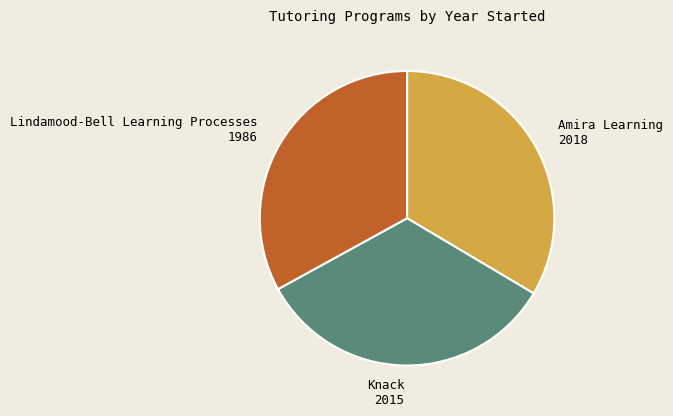

What is the ratio of the value at Knack to the value at Amira Learning?

1.0